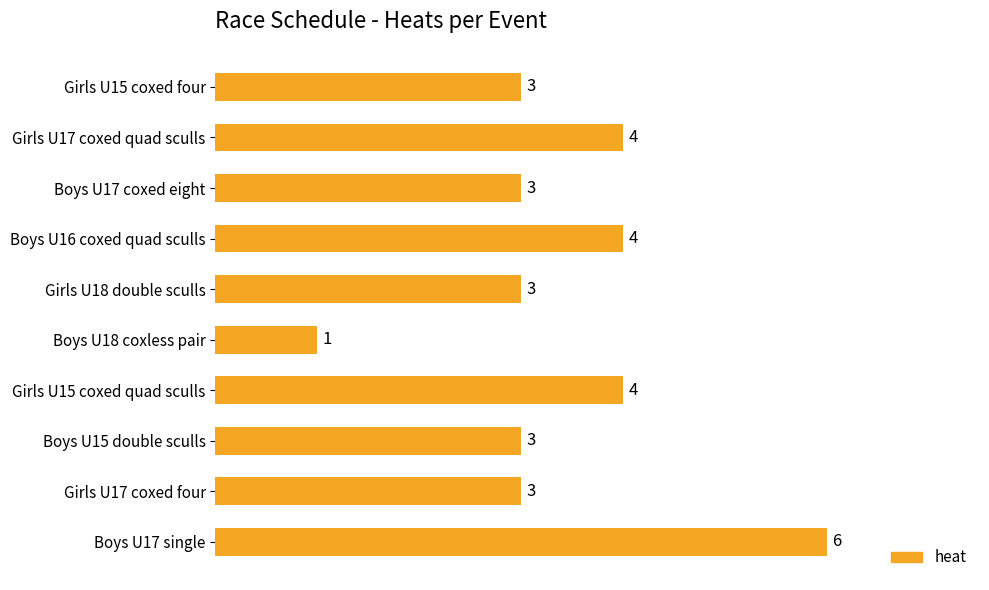

The chart shows a value of 1 at Boys U18 coxless pair. True or false?

True